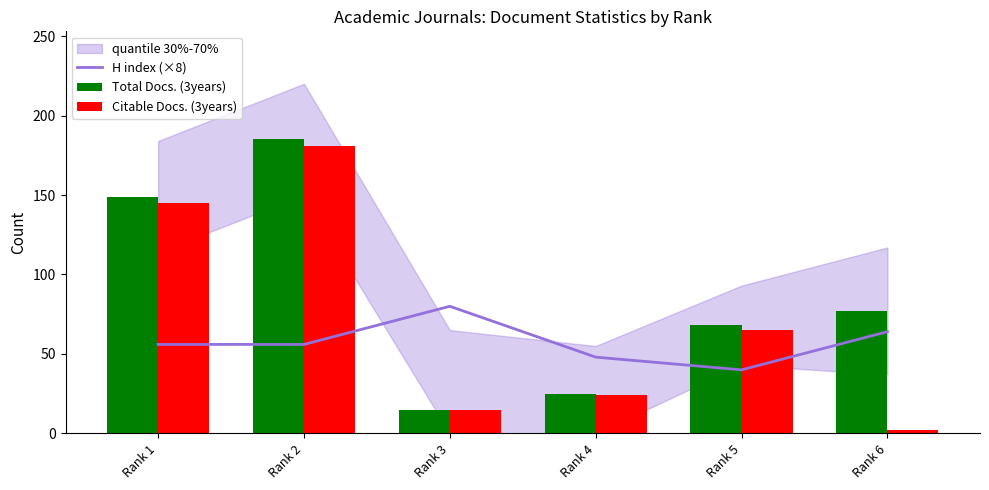

At which label does H index (×8) reach its peak?

Rank 3